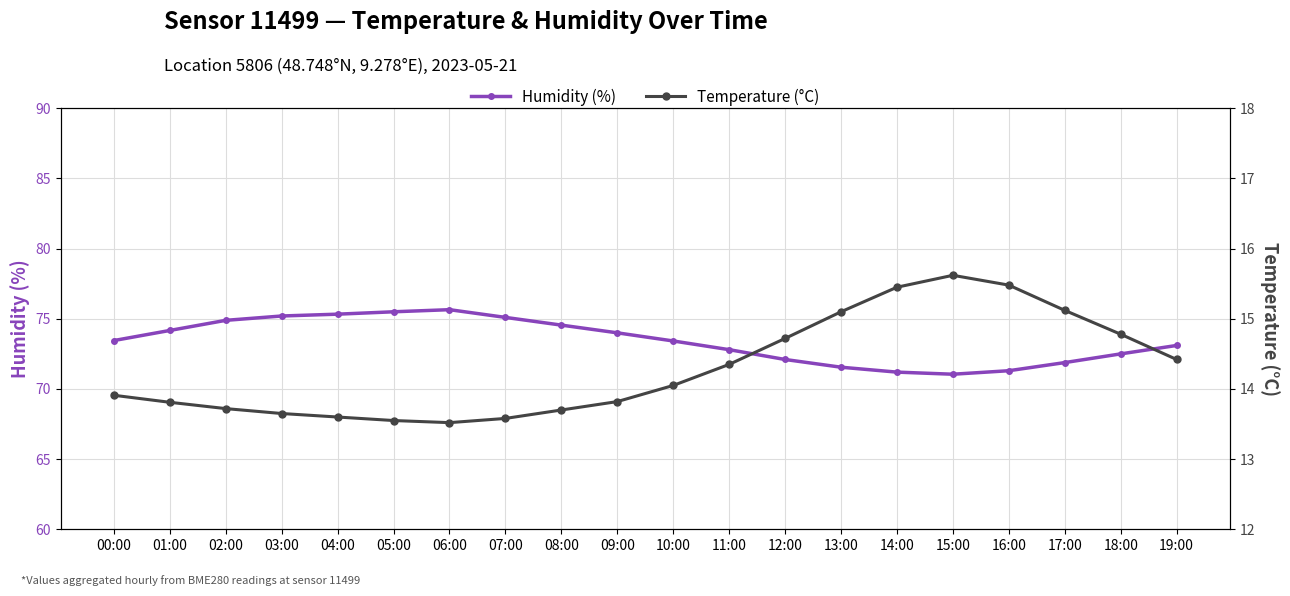

Read the Humidity (%) value at 14:00.

71.2